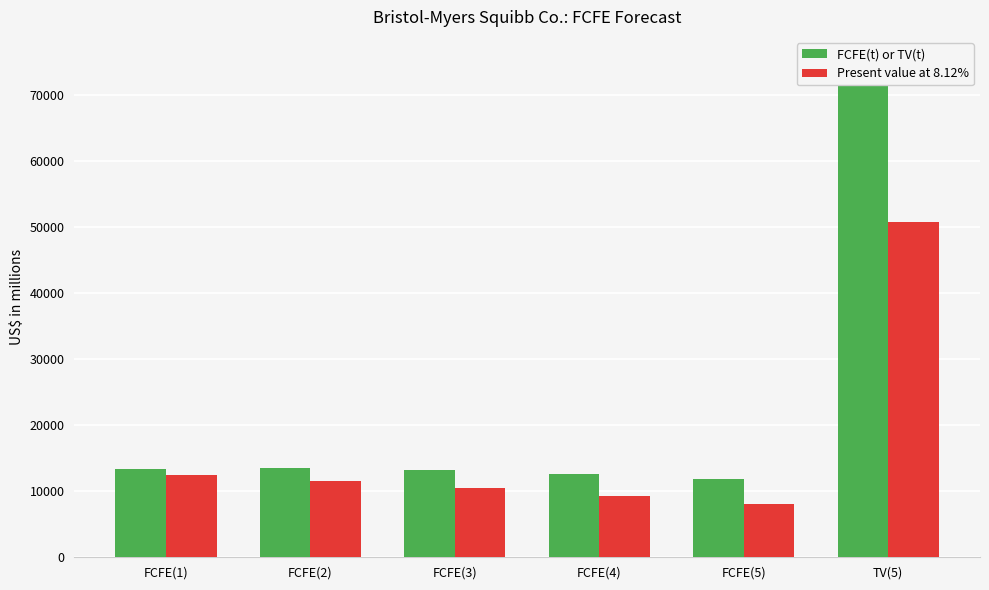

Between FCFE(3) and FCFE(4), which series saw the biggest shift?

Present value at 8.12%